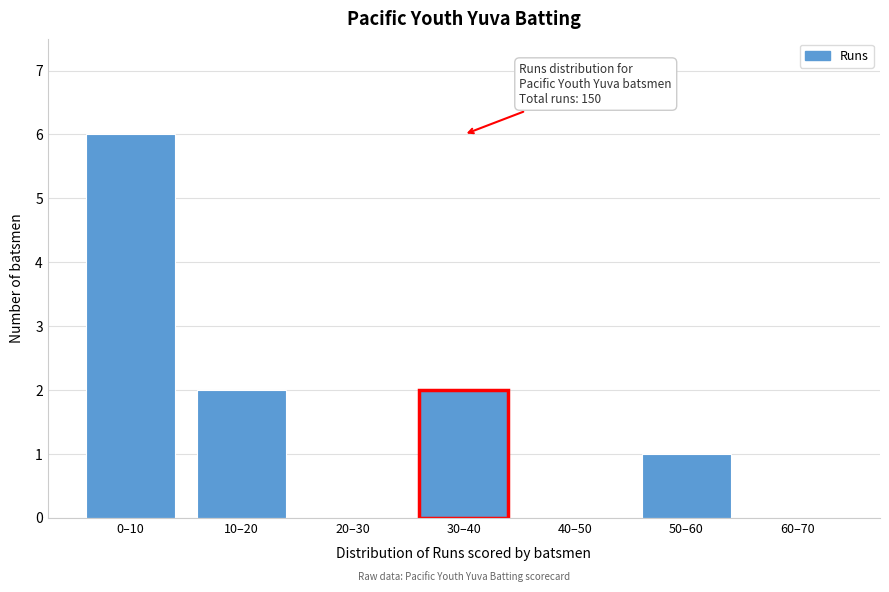

Reading left to right, list all the values displayed in this chart.

0–10=6	10–20=2	20–30=0	30–40=2	40–50=0	50–60=1	60–70=0